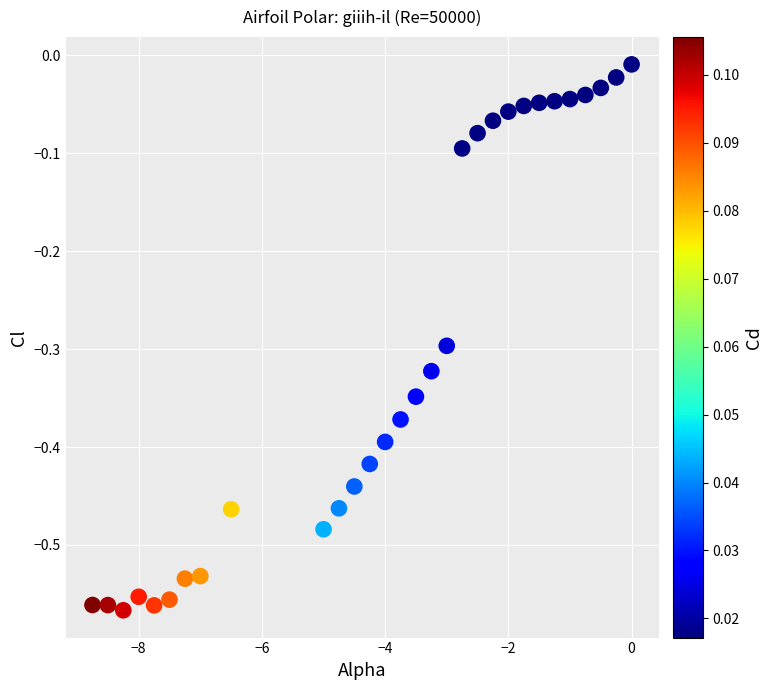

What is the range of X values (max minus min)?

8.8